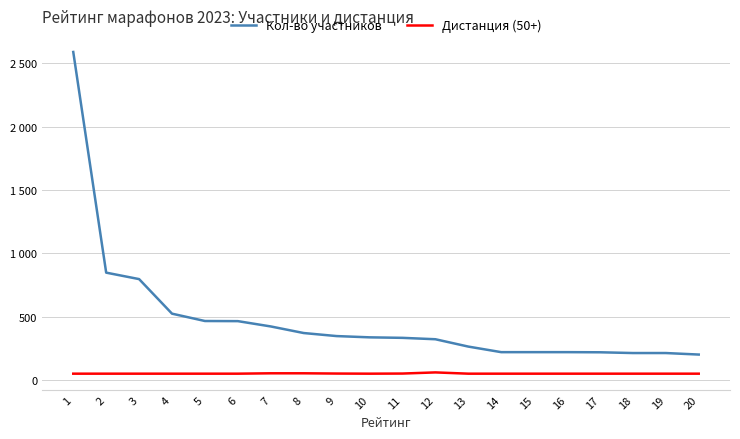

What is the sum of all Кол-во участников values?

9594